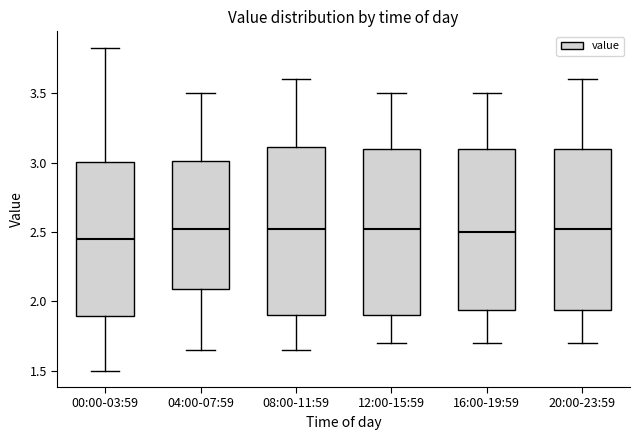

Reading left to right, read every box against the y-axis: the position of its median line, the range the box covers, and the ends of its whiskers. The values are not printed on the chart, so give them approximately, as read against the axis.

00:00-03:59: median 2.45, box 1.90 to 3.00, whiskers 1.50 to 3.85
04:00-07:59: median 2.55, box 2.10 to 3.00, whiskers 1.65 to 3.50
08:00-11:59: median 2.55, box 1.90 to 3.10, whiskers 1.65 to 3.60
12:00-15:59: median 2.55, box 1.90 to 3.10, whiskers 1.70 to 3.50
16:00-19:59: median 2.50, box 1.95 to 3.10, whiskers 1.70 to 3.50
20:00-23:59: median 2.55, box 1.95 to 3.10, whiskers 1.70 to 3.60